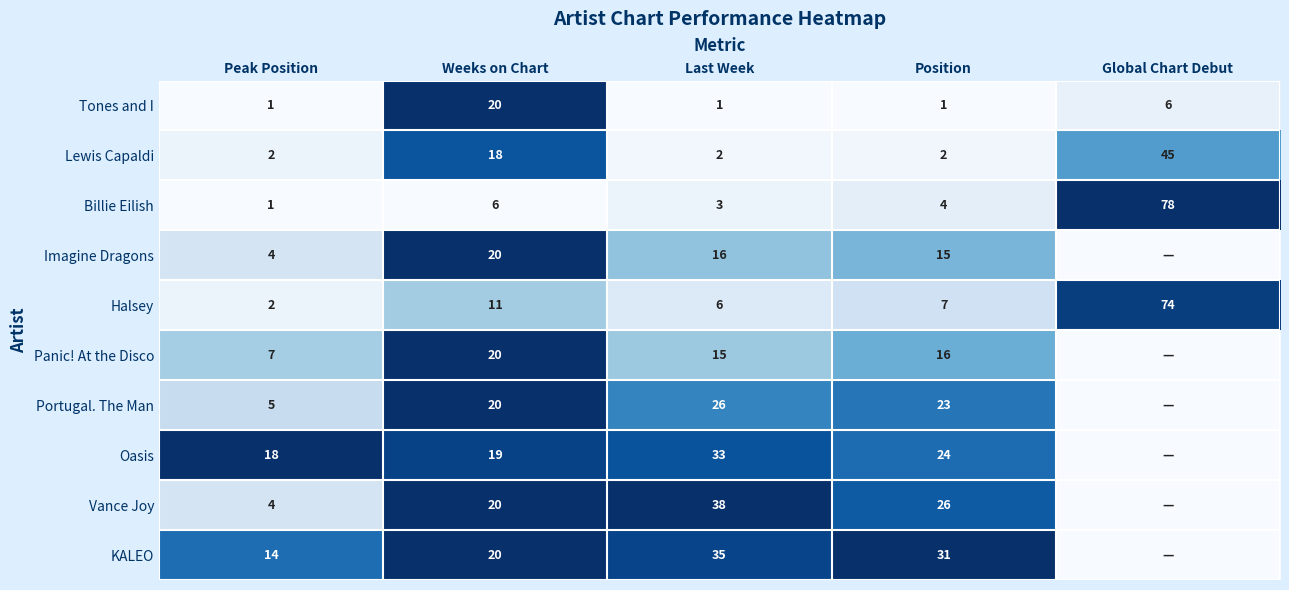

Where does the Halsey series first go above 7?

Weeks on Chart